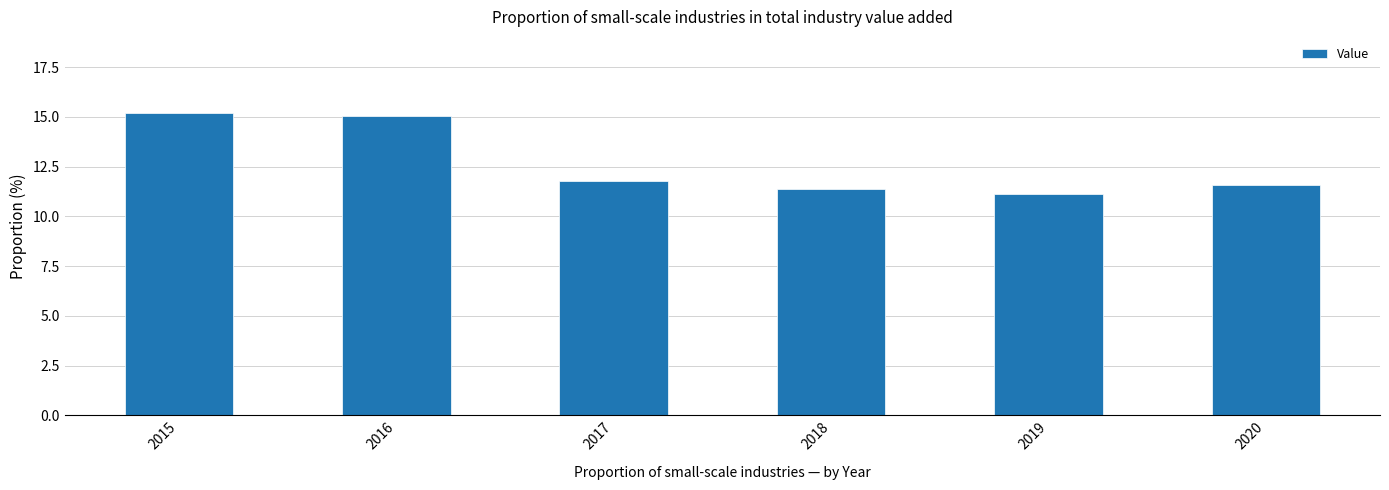

Count the number of categories in the chart.

6